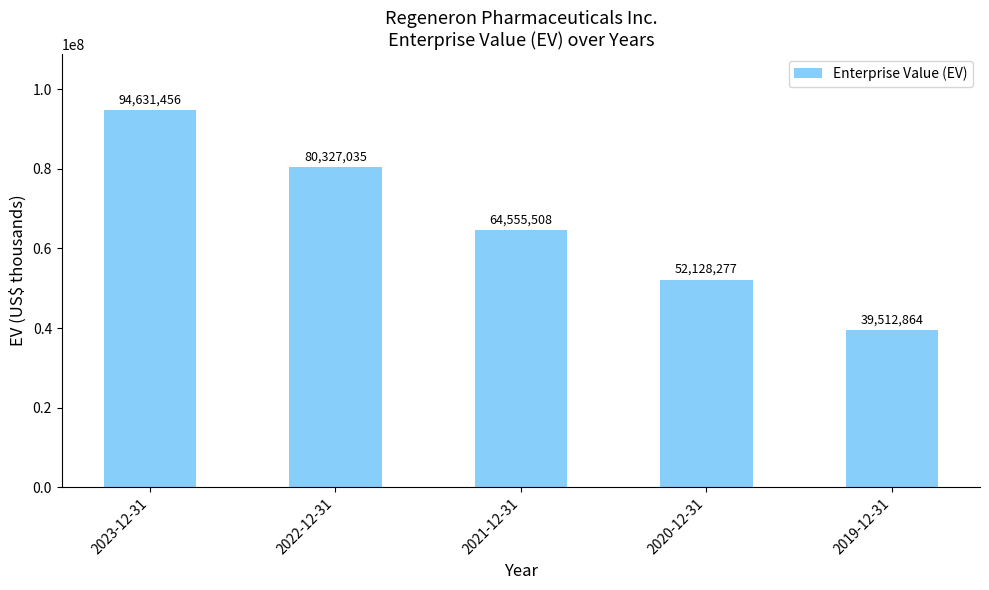

Which category has the lowest value across all series?

2019-12-31